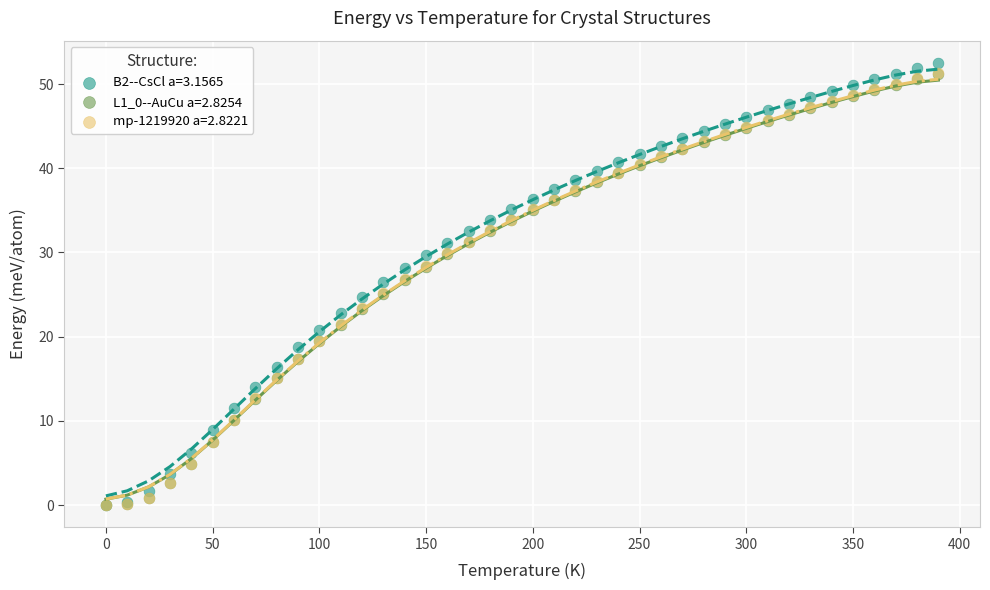

Which series has the widest spread of Y values?

B2--CsCl a=3.1565